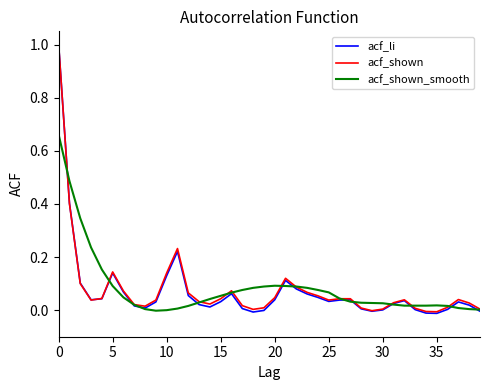

What is the greatest value displayed?

1.0